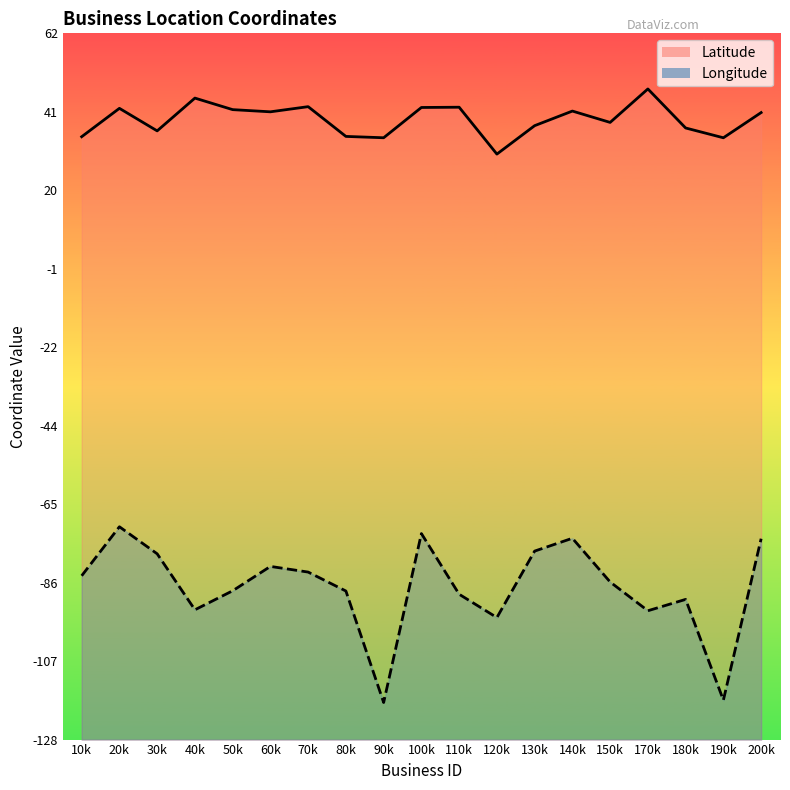

True or false: Latitude has a value of 9.7 at 200k.

False